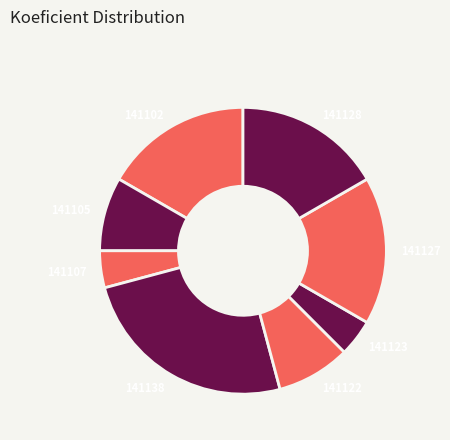

Between 141122 and 141102, which is larger?

141102